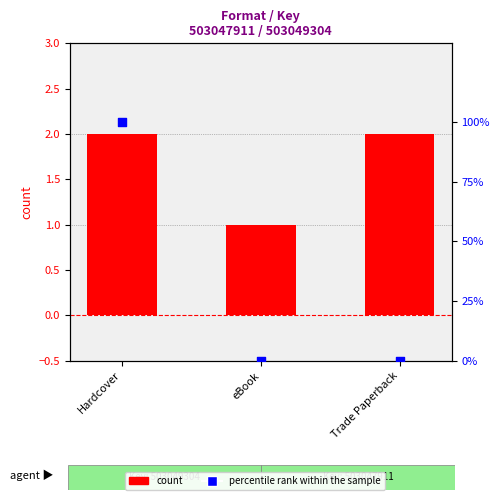

Which series has the largest total across all categories?

percentile rank within the sample